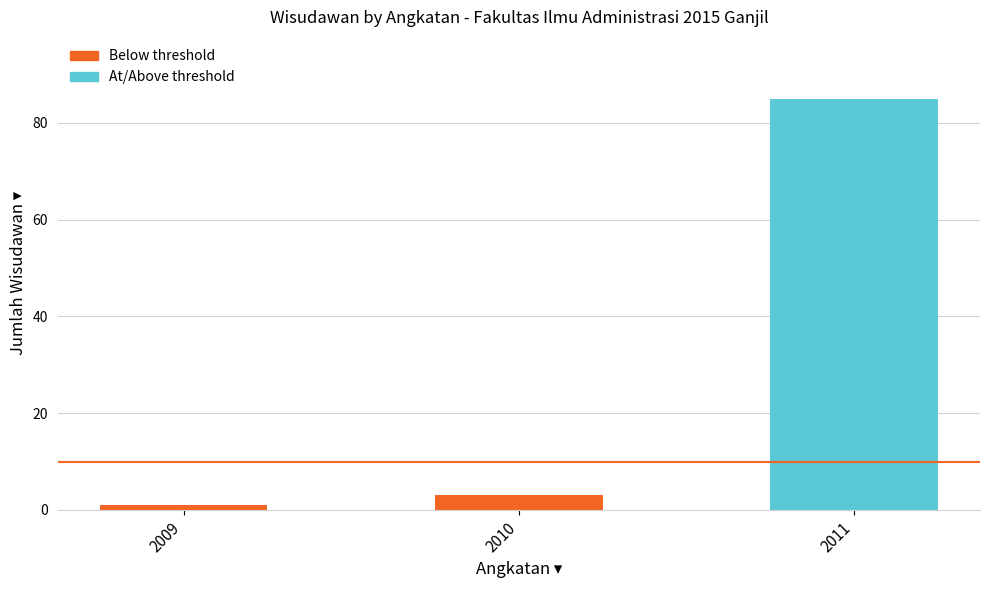

What is the smallest value displayed?

1